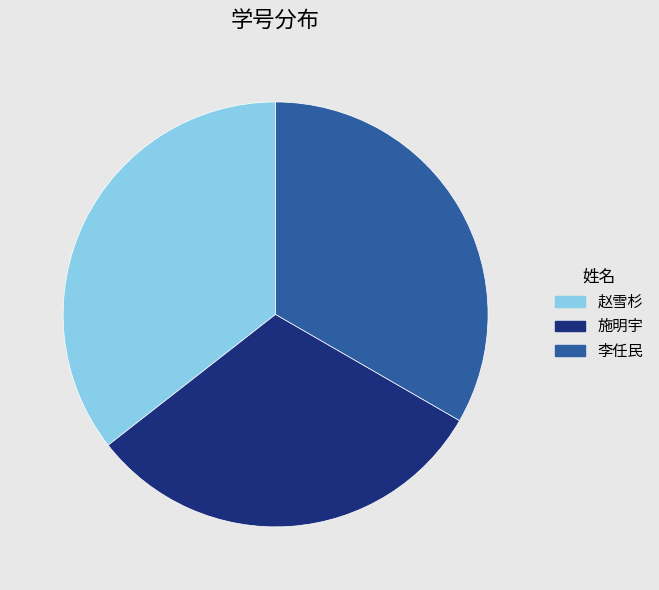

What is the ratio of the value at 赵雪杉 to the value at 施明宇?

1.1